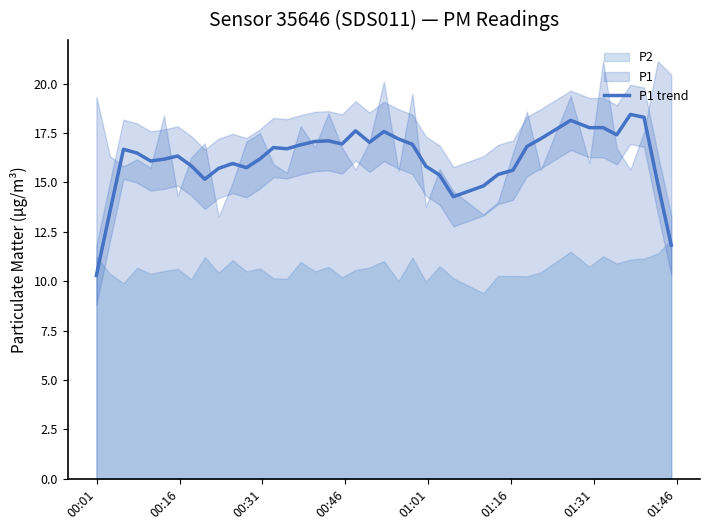

What is the lowest value of the P1 trend series?

10.3